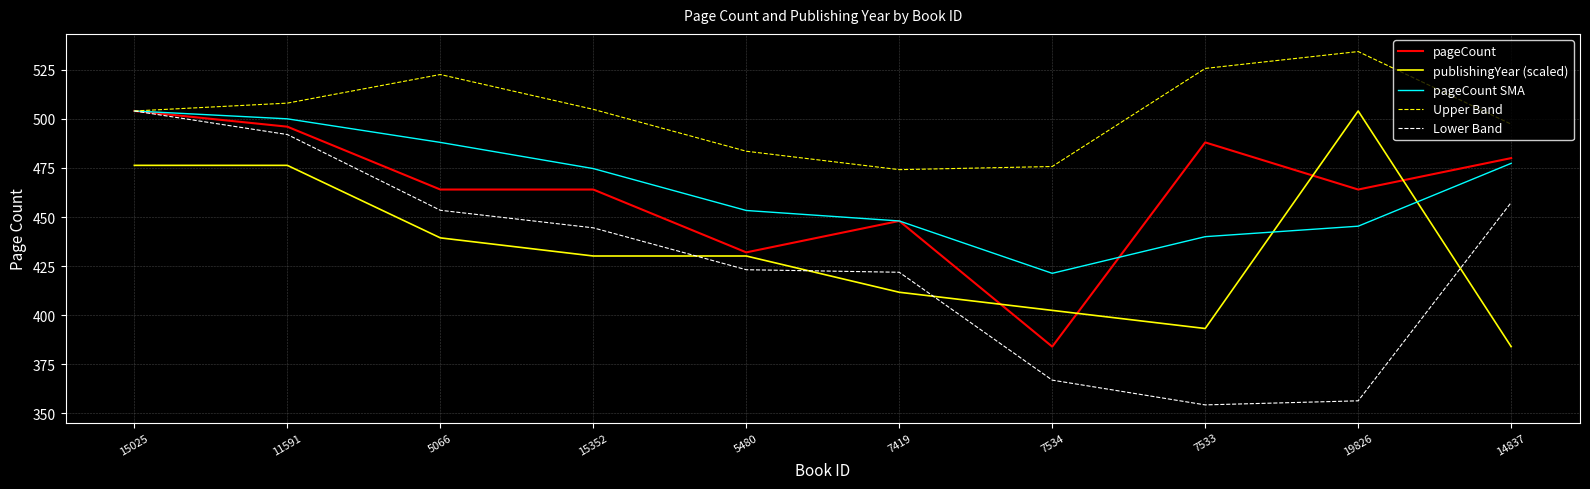

Count the number of categories in the chart.

10